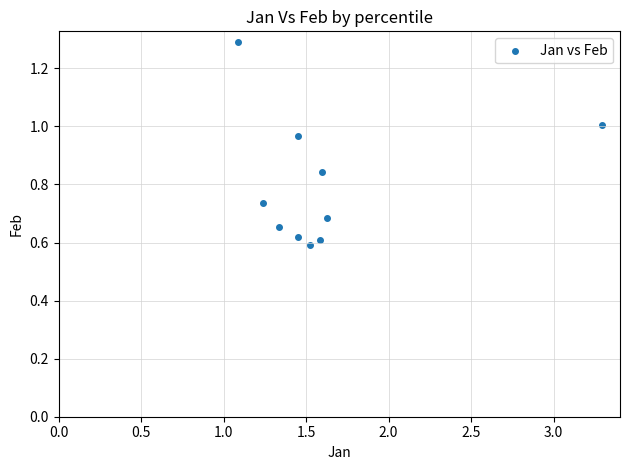

What is the range of X values (max minus min)?

2.2